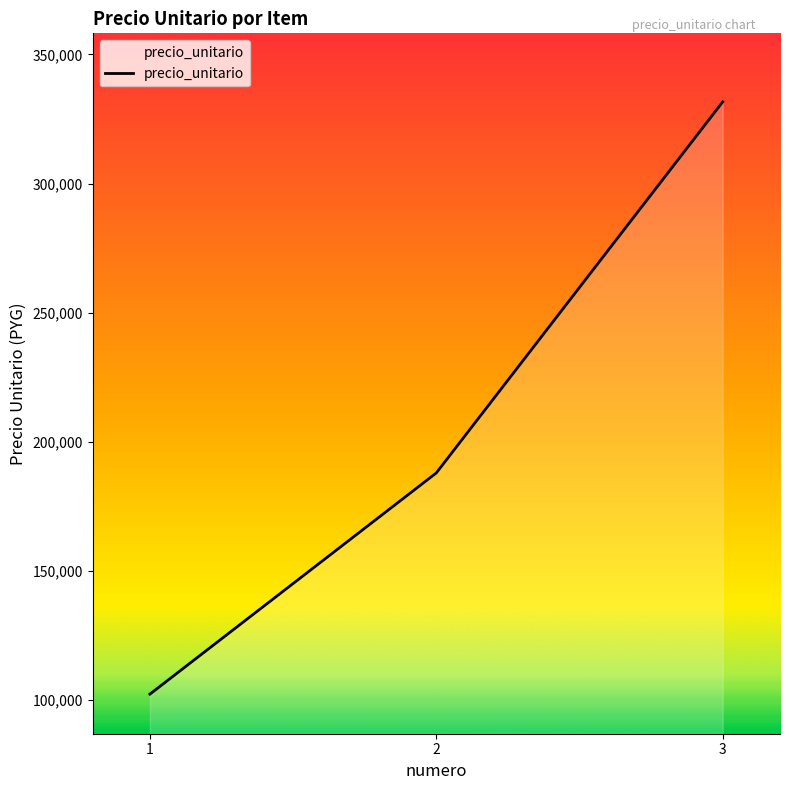

How many lines are shown in the chart?

1